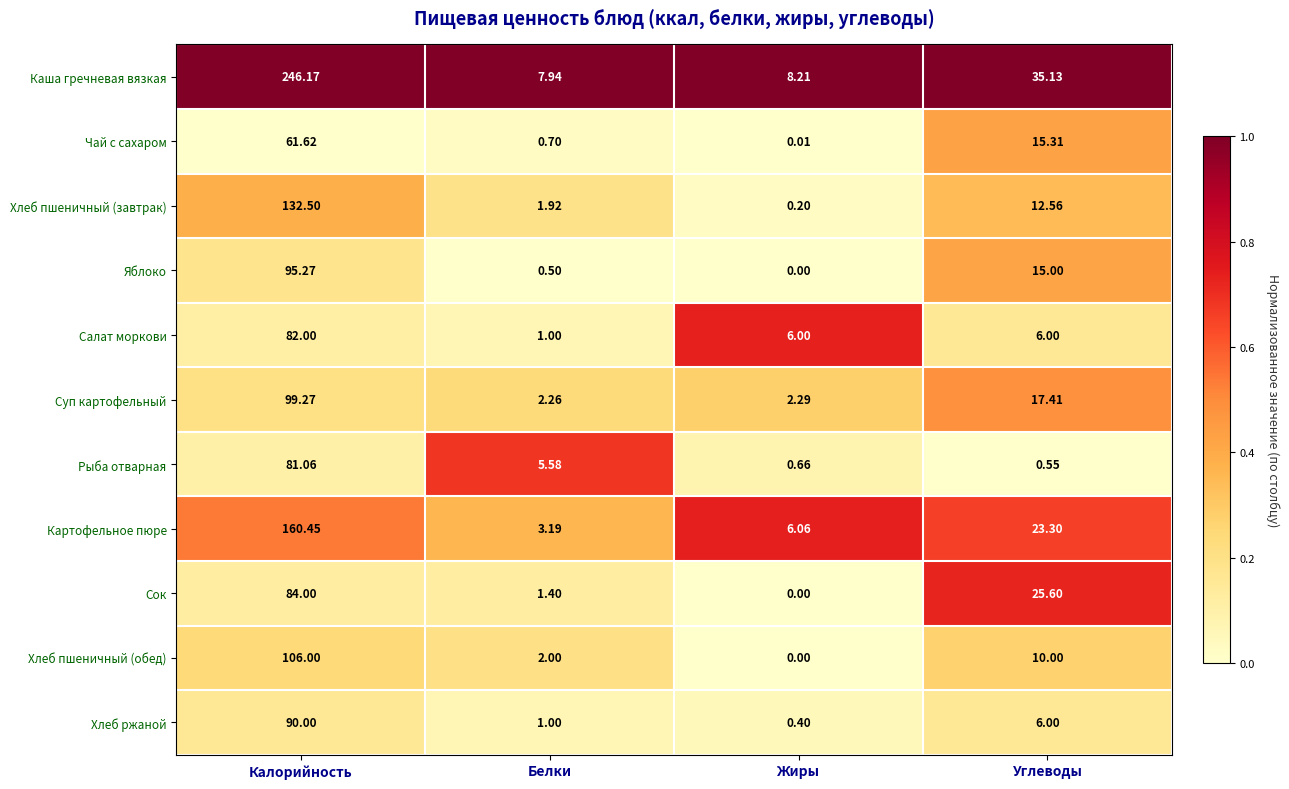

Is the value of Хлеб ржаной at Белки greater than the value of Салат моркови at Калорийность?

No